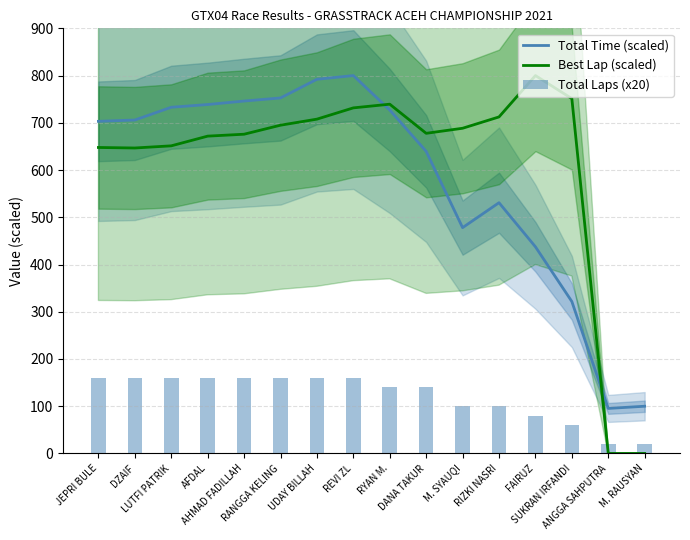

Which series has the largest range (max minus min)?

Best Lap (scaled)